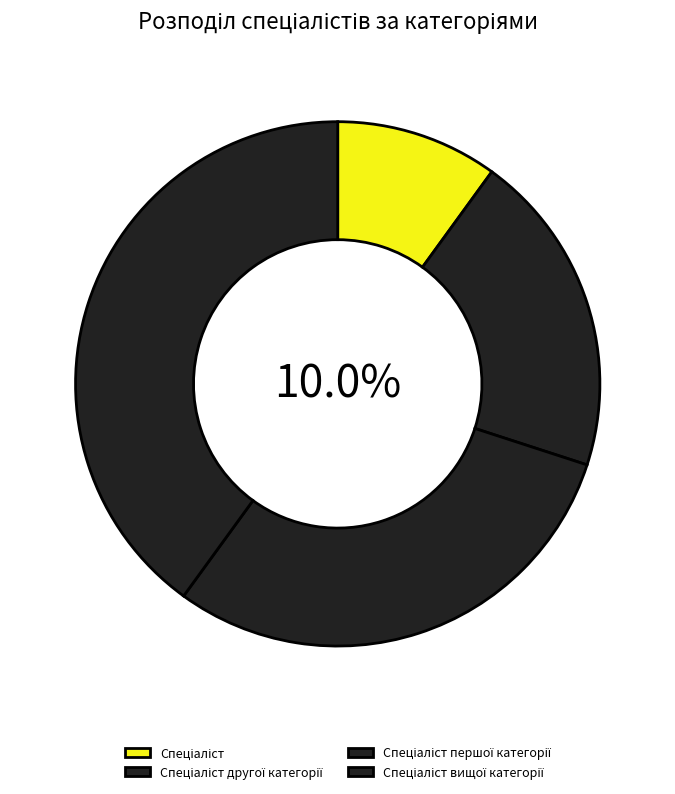

How many segments does this pie chart have?

4